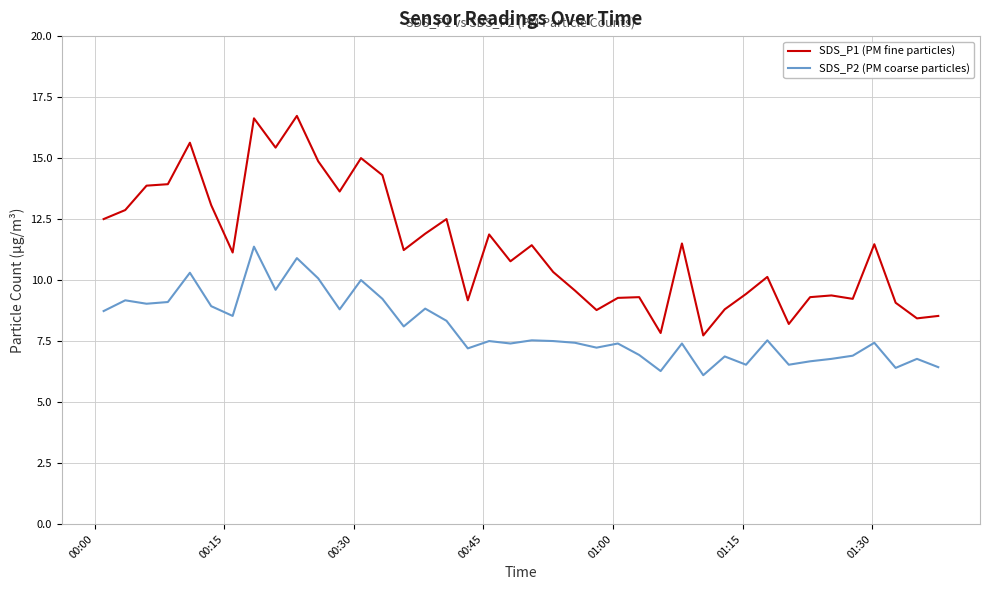

Which series has the largest total across all categories?

SDS_P1 (PM fine particles)